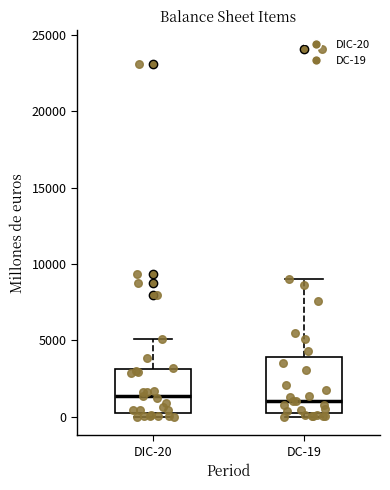

Which box is the tallest, from its lower edge to its upper edge?

DC-19